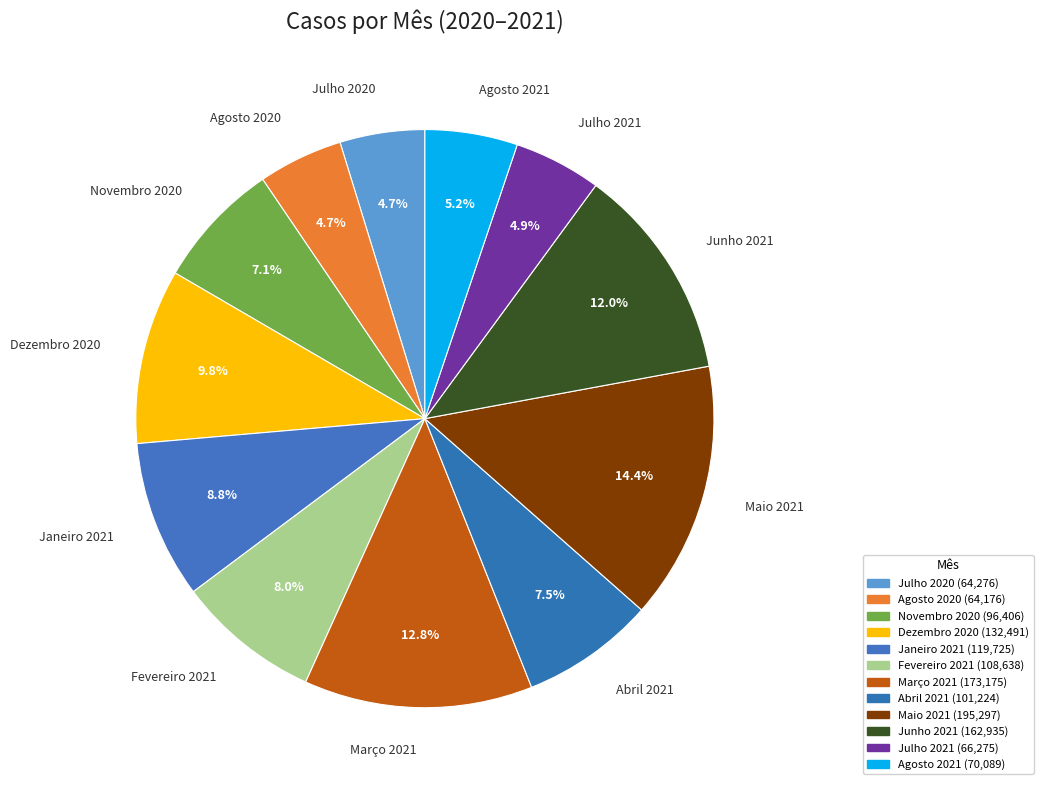

Which category has the biggest portion of the pie?

Maio 2021